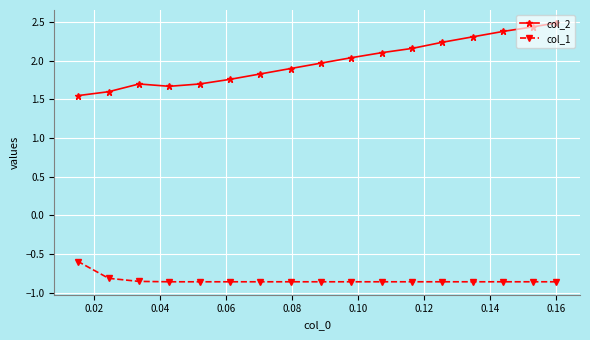

What is the sum of all col_1 values?

-14.3